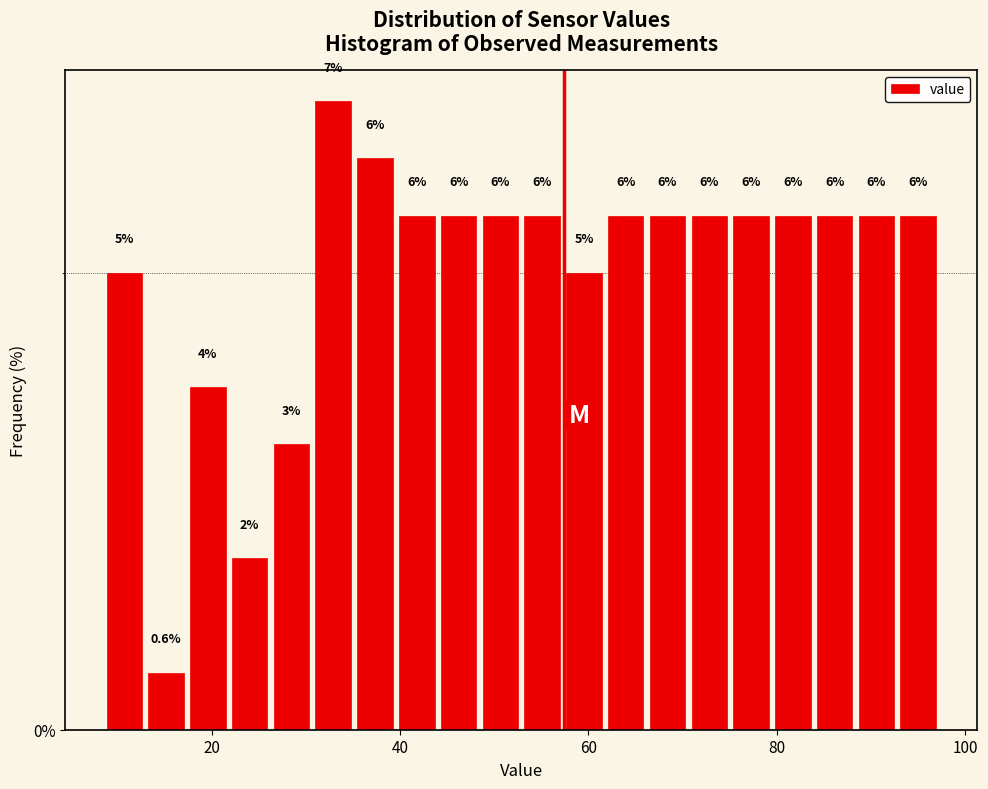

Read against the x-axis, roughly where is the centre of the tallest bar?

32